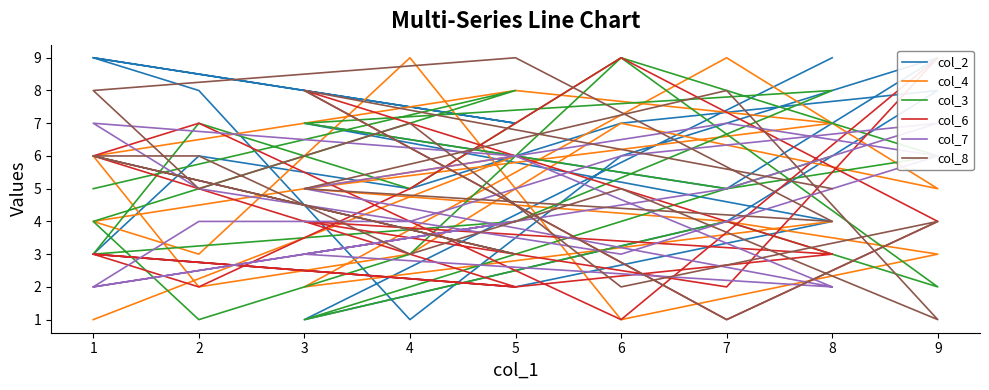

How many values in the col_2 series are below 6?

8